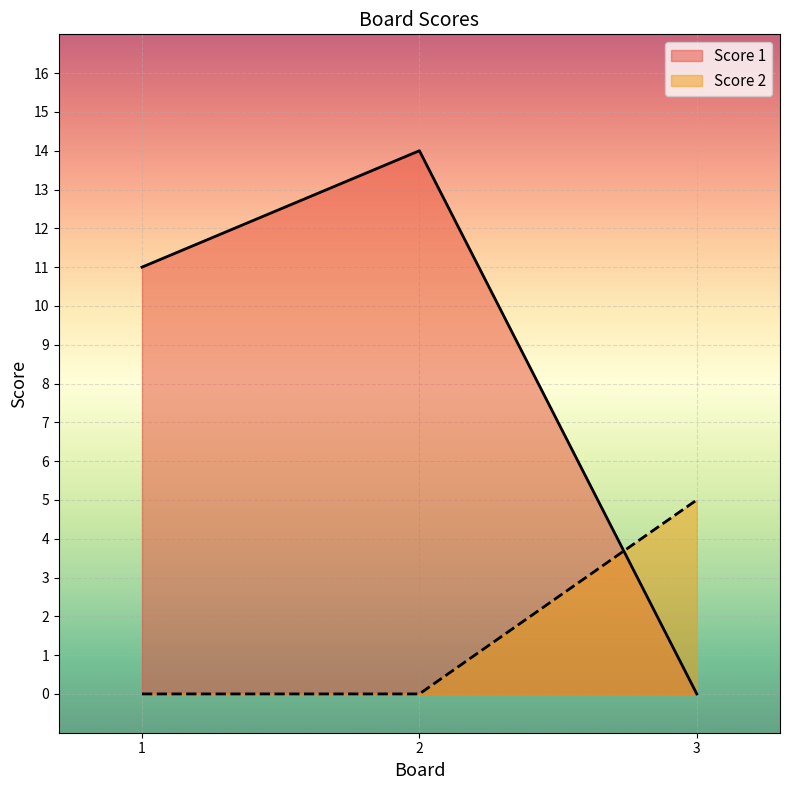

Reading left to right, extract all data points from this chart.

Score 1: 11	14	0
Score 2: 0	0	5